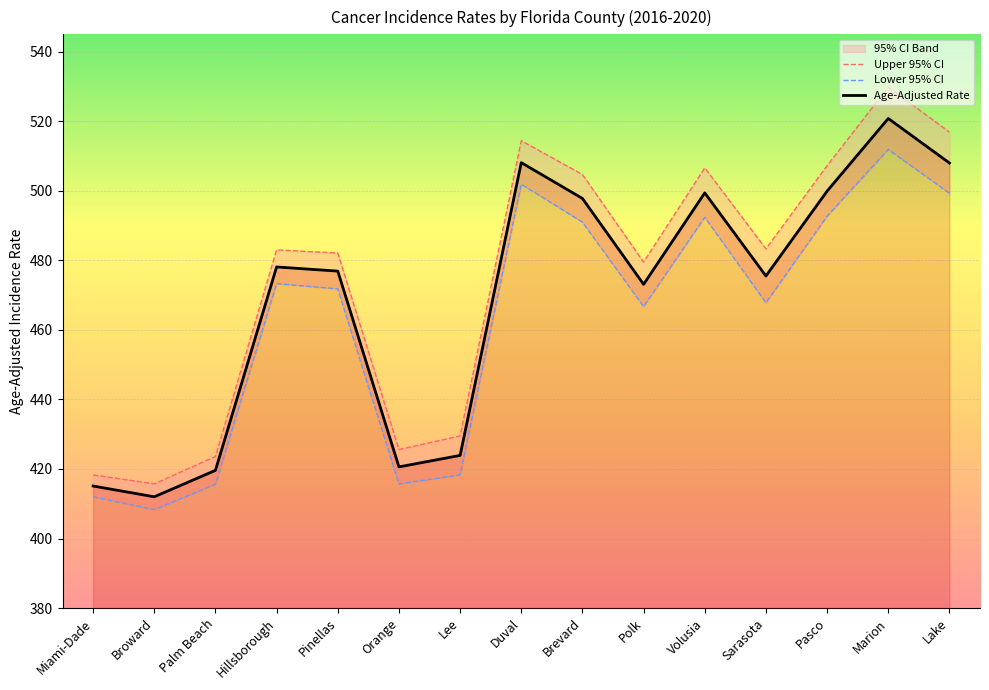

What is the value of the Lower 95% CI point at the 12th from the left?

467.8